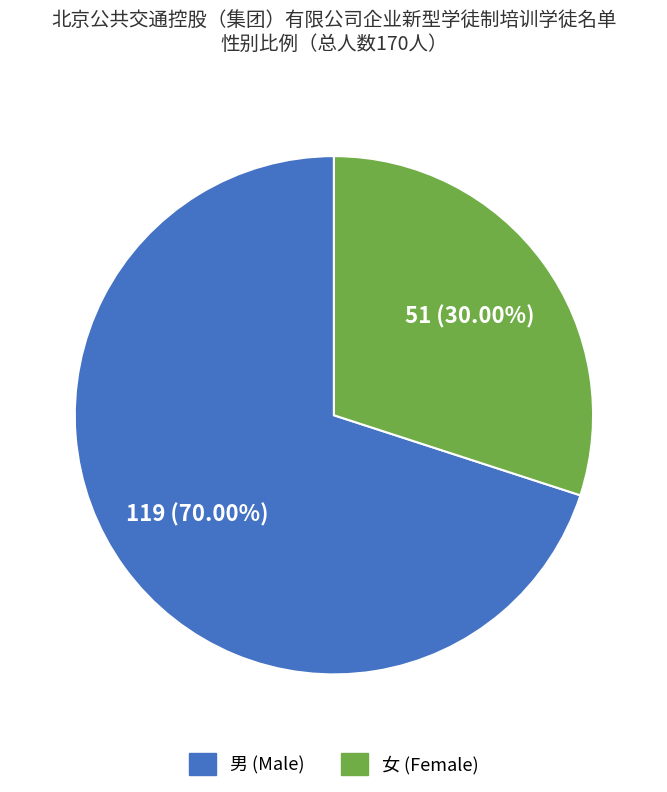

Which slice represents more than half of the pie?

男